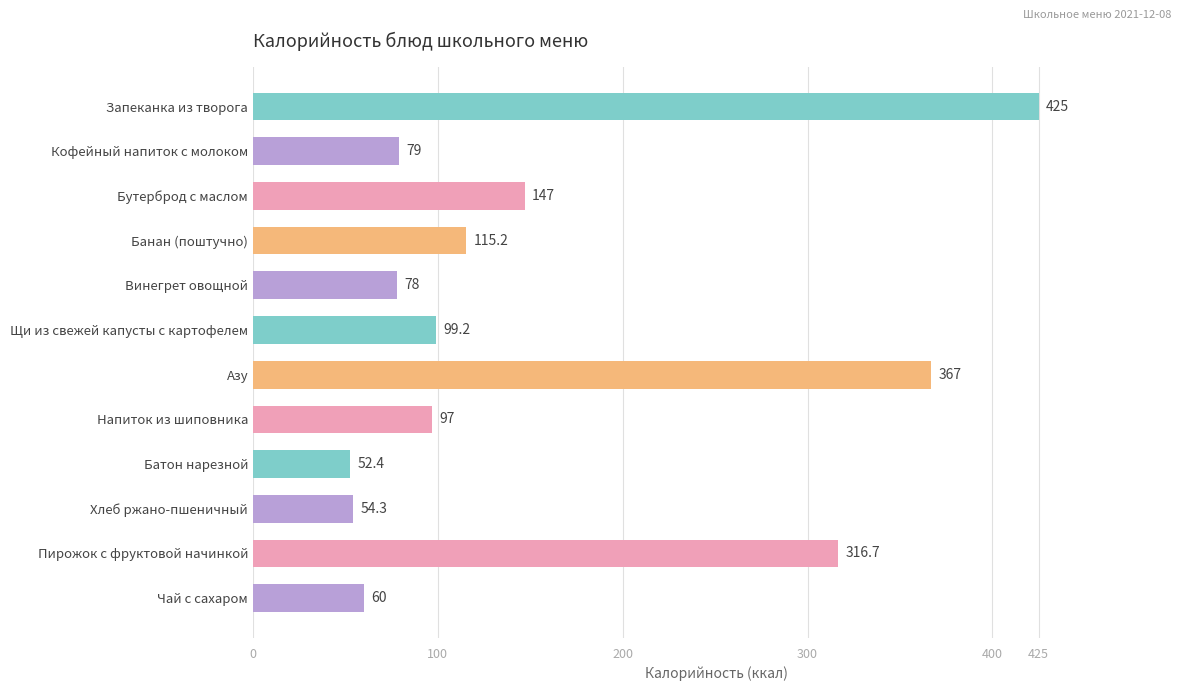

What position from the bottom is Пирожок с фруктовой начинкой?

2